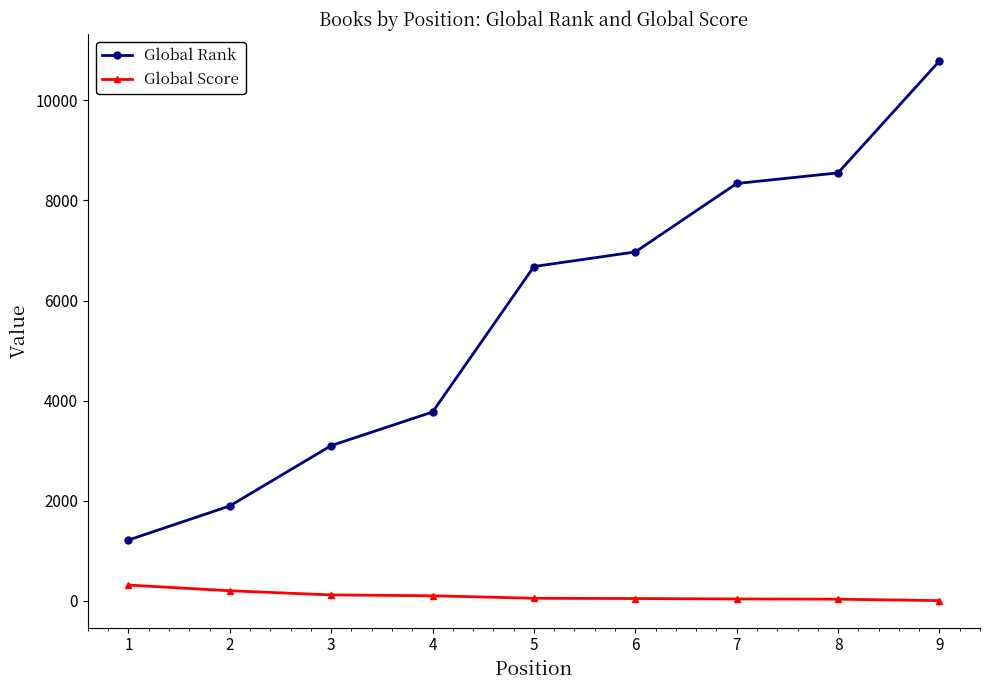

What are all the series names shown in the legend?

Global Rank, Global Score